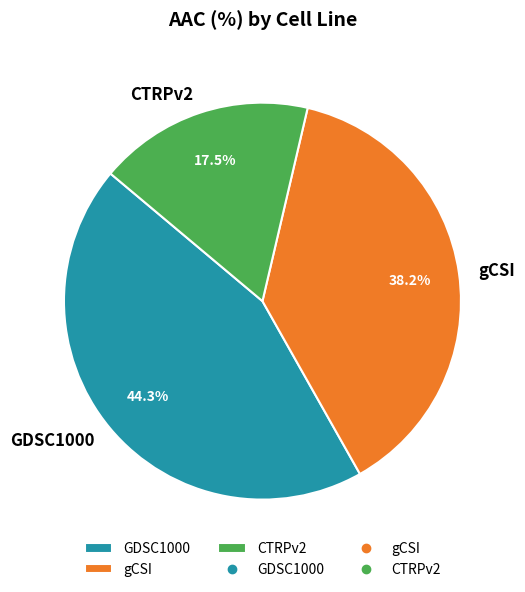

How much of the chart is everything except GDSC1000?

55.7%